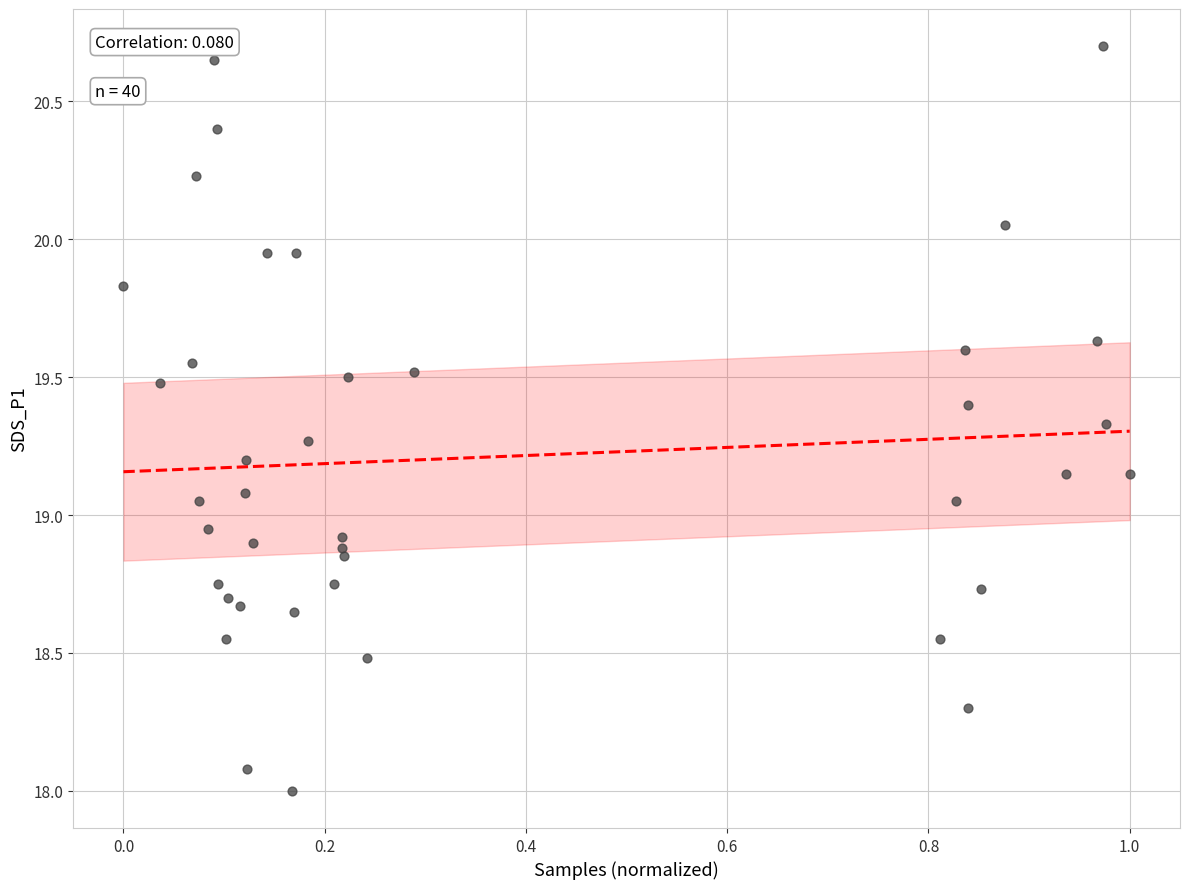

What is the range of X values (max minus min)?

1.0